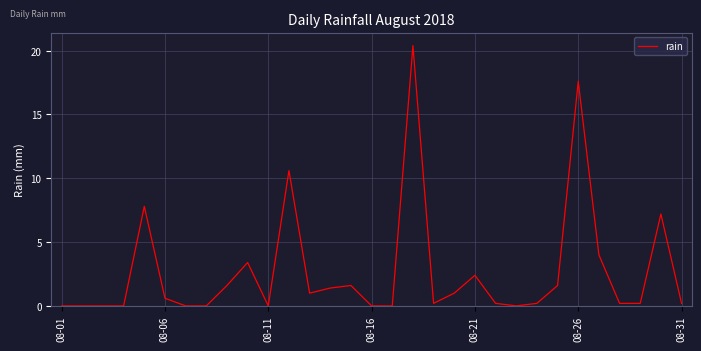

Does the chart have visible grid lines?

Yes